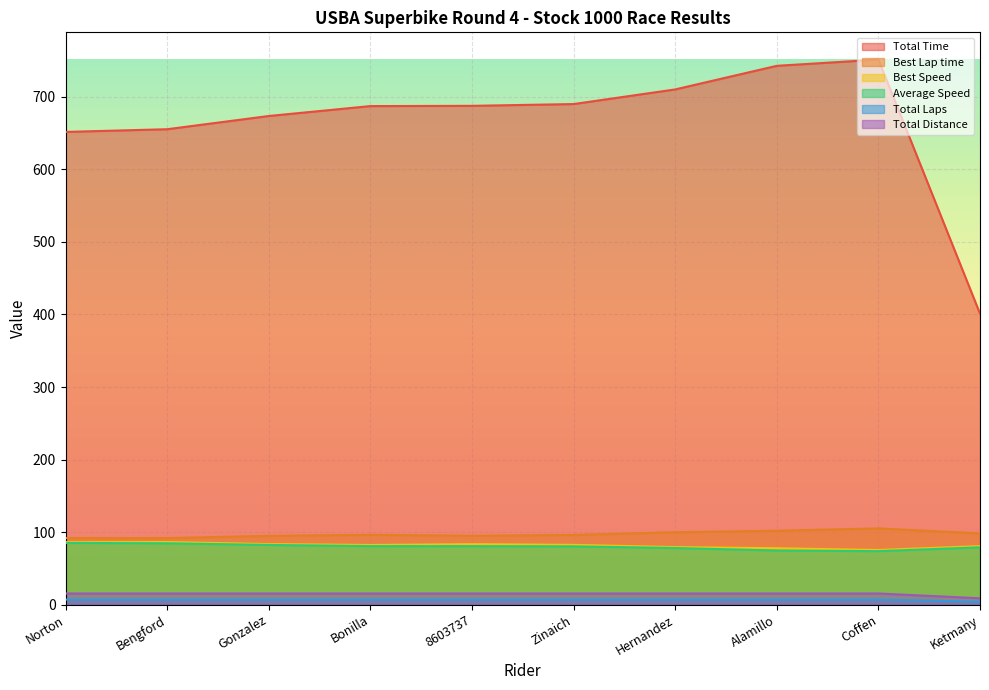

What is the difference between the maximum and second lowest values in the Best Lap time series?

13.2